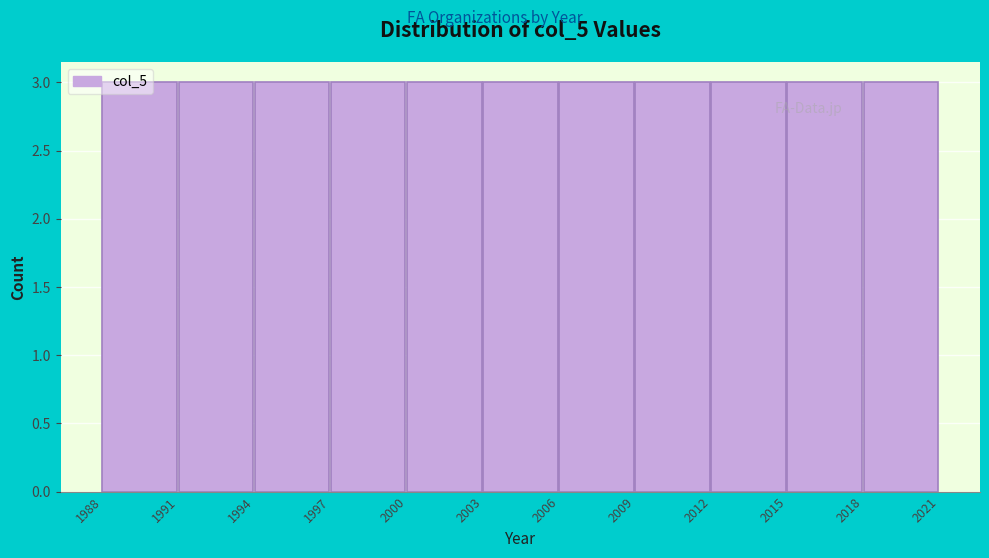

Reading left to right, list every bar in this chart as the range it spans on the x-axis followed by its height. The values are not printed on the chart, so give them approximately, as read against the axis.

1988 to 1991: 3
1991 to 1994: 3
1994 to 1997: 3
1997 to 2000: 3
2000 to 2003: 3
2003 to 2006: 3
2006 to 2009: 3
2009 to 2012: 3
2012 to 2015: 3
2015 to 2018: 3
2018 to 2021: 3